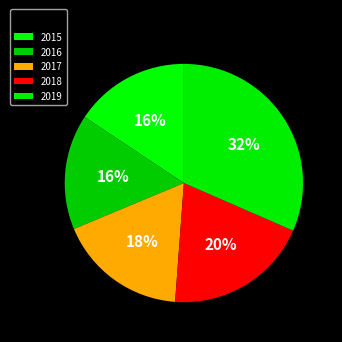

Is the sum of 2016 and 2015 greater than half?

No